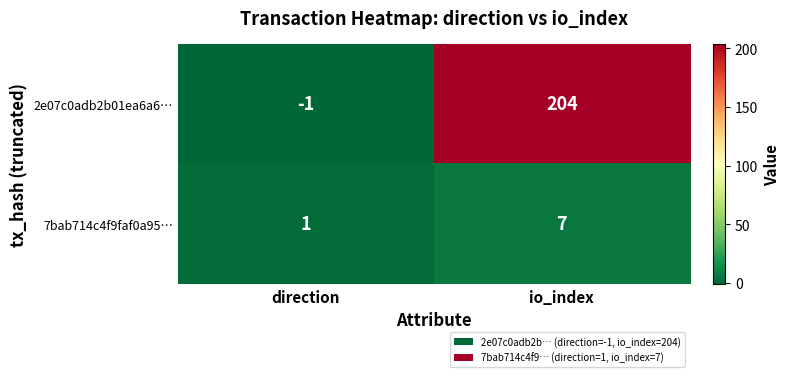

The 7bab714c4f9faf0a95… series shows 12 at io_index. True or false?

False